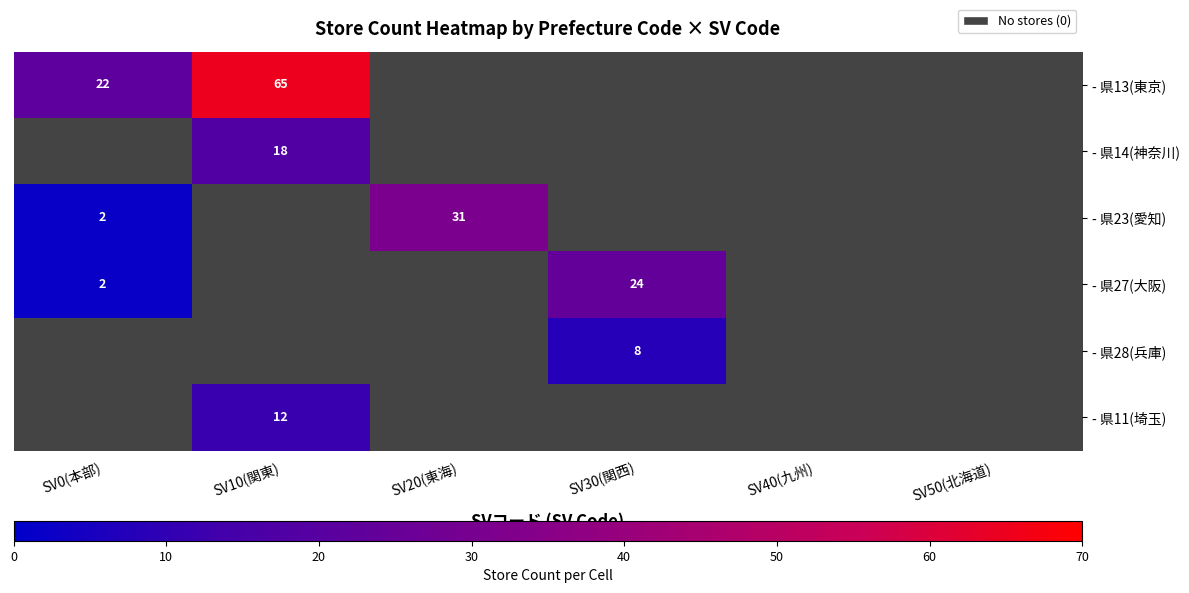

Count the number of categories in the chart.

6